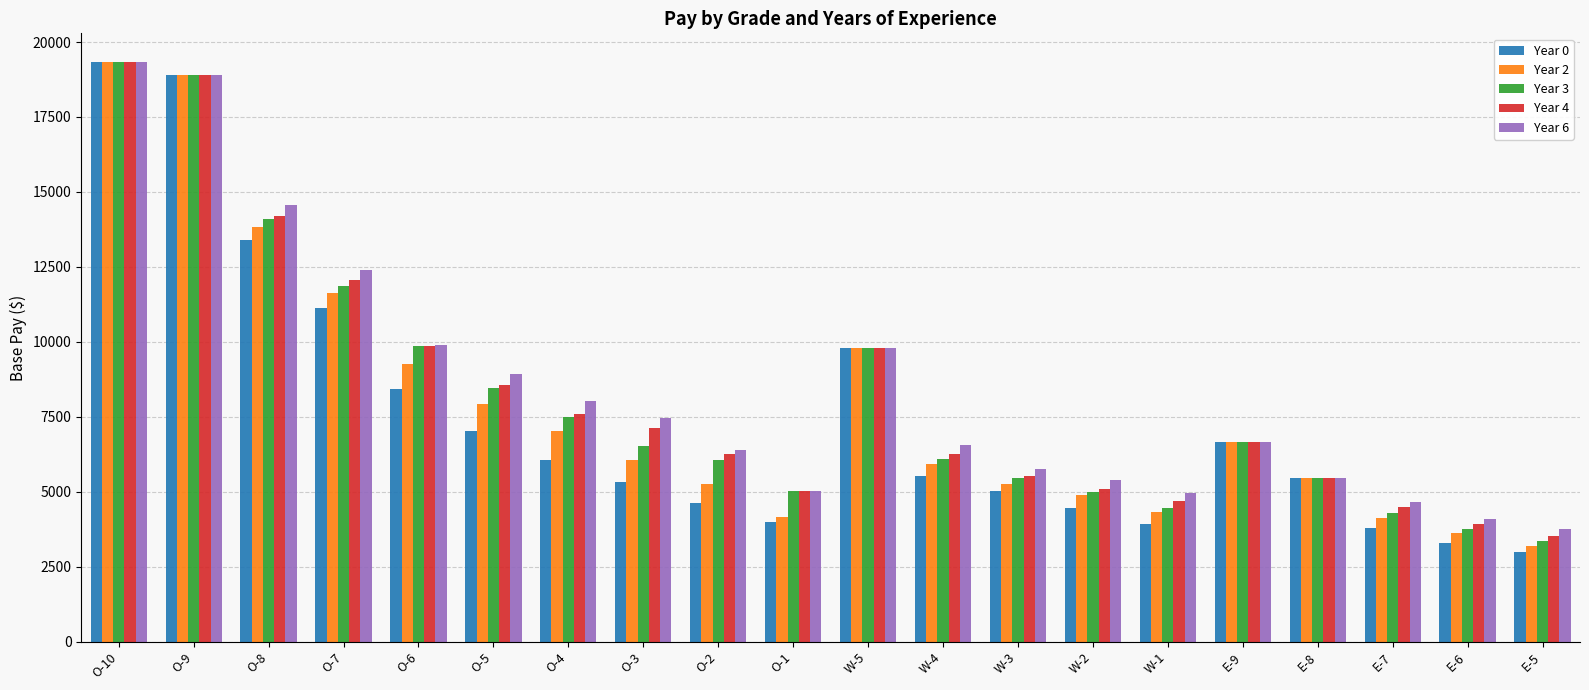

How many groups of bars are there?

20